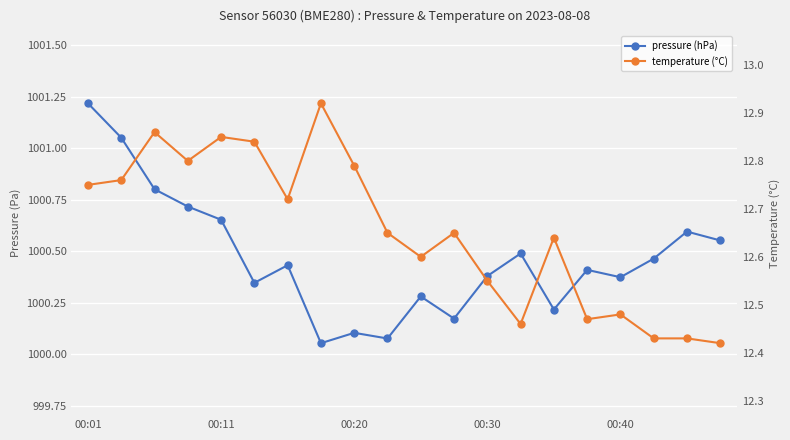

How many interior local valleys does the pressure (hPa) series have?

6